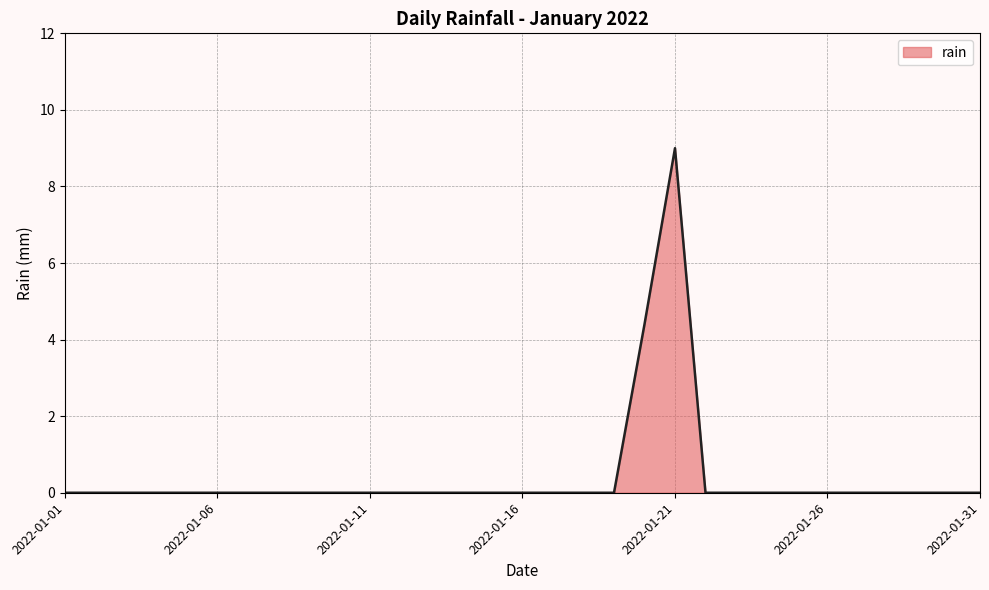

Reading left to right, transcribe all the data shown in this chart.

0.0	0.0	0.0	0.0	0.0	0.0	0.0	0.0	0.0	0.0	0.0	0.0	0.0	0.0	0.0	0.0	0.0	0.0	0.0	4.4	9.0	0.0	0.0	0.0	0.0	0.0	0.0	0.0	0.0	0.0	0.0